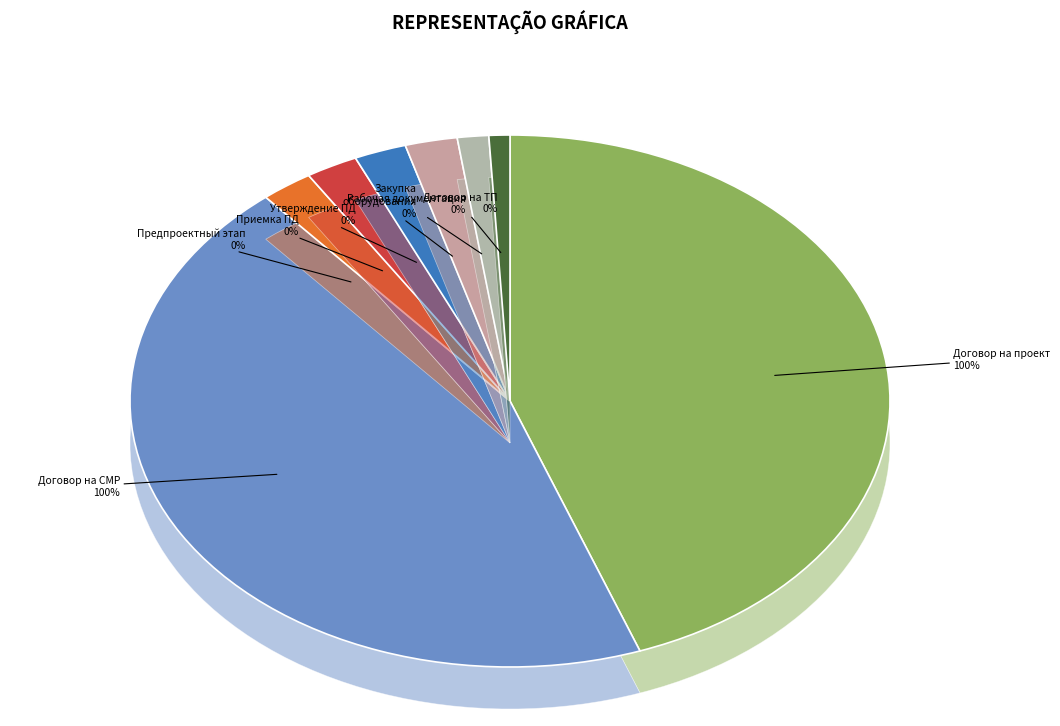

What is the total percentage of Закупка основного оборудования and Заключение договора на выполнение СМР?

50.0%